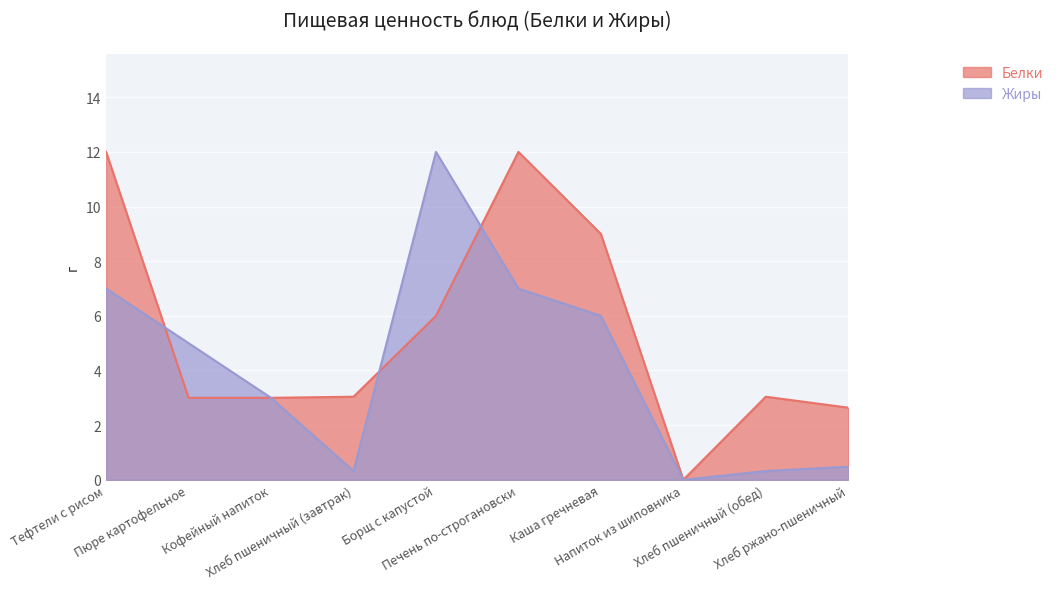

True or false: Белки and Жиры intersect in this chart.

True